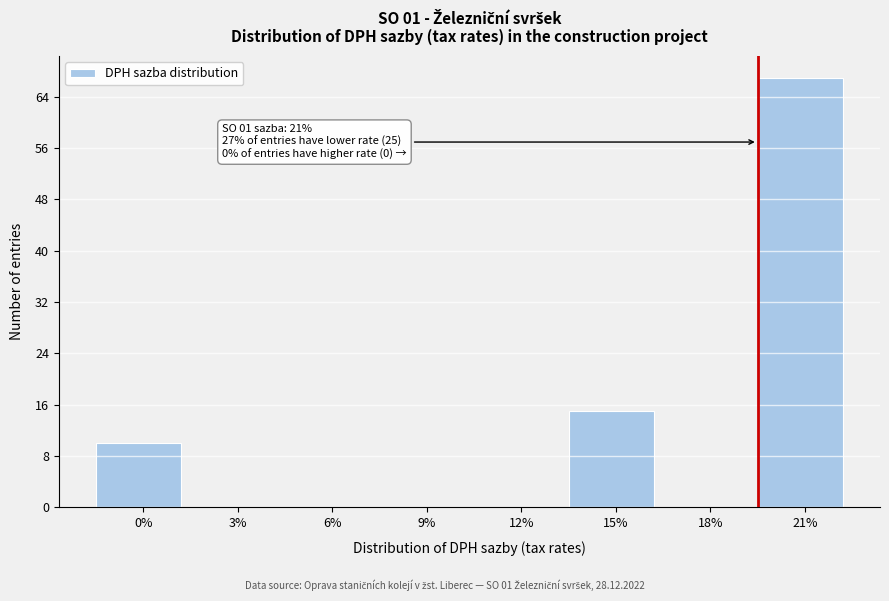

Reading left to right, list all the values displayed in this chart.

0%=10	3%=0	6%=0	9%=0	12%=0	15%=15	18%=0	21%=67